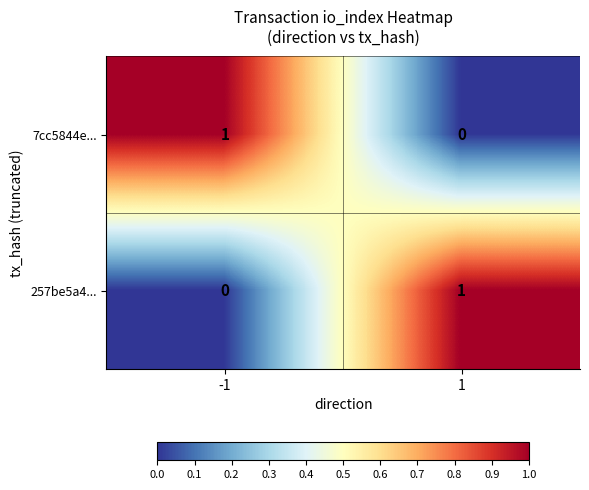

True or false: 257be5a4... has a value of 2 at 1.

False